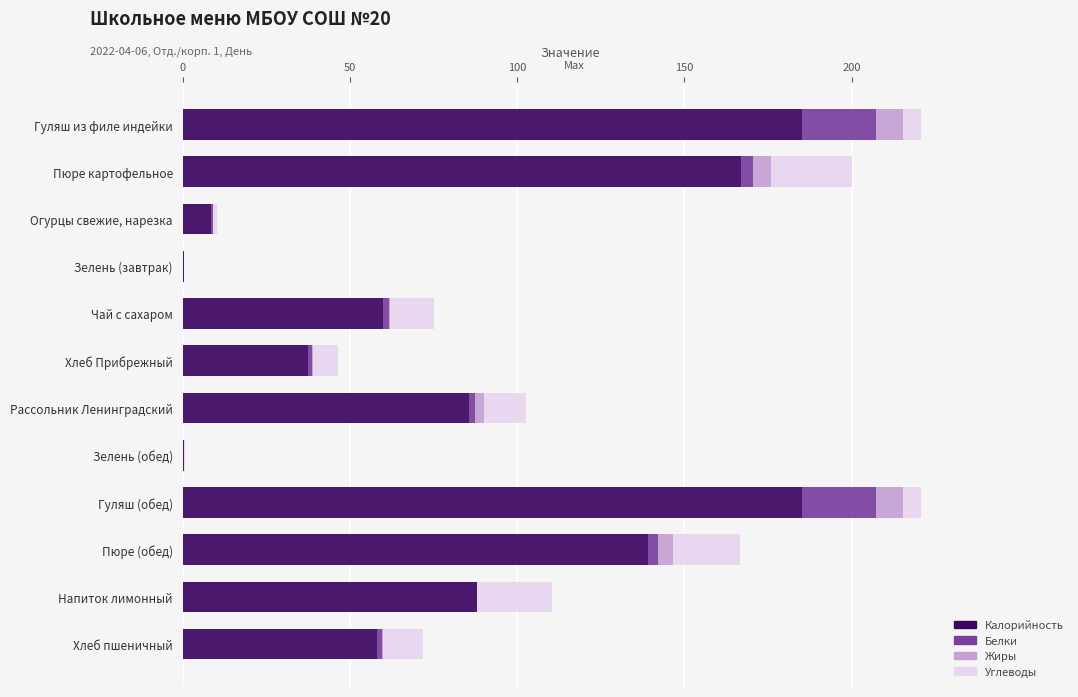

True or false: Калорийность has a value of 88.0 at Напиток лимонный.

True